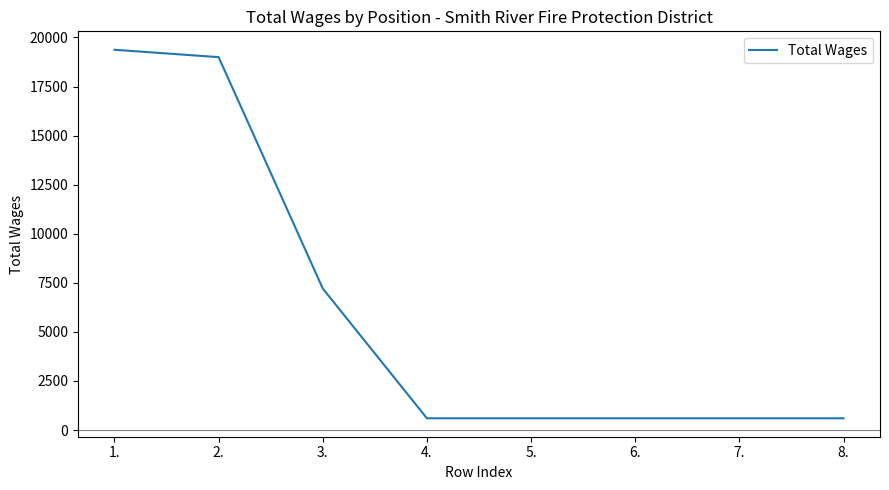

Is it true that the value at 2. is 18998?

True